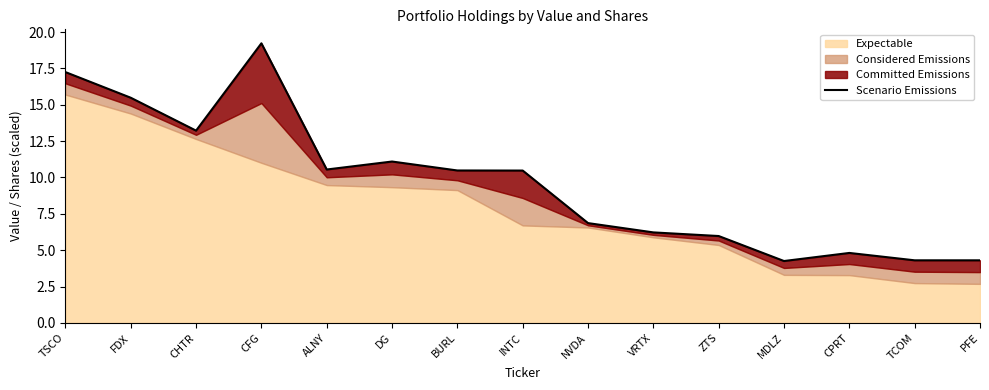

Which has a higher value, CHTR or CPRT?

CHTR